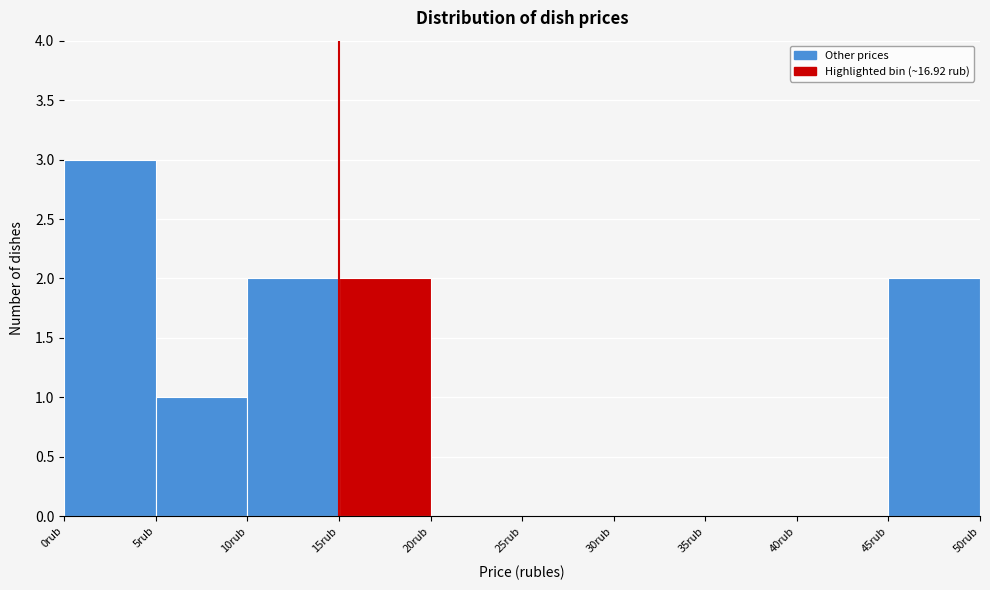

How tall is the bar that spans 45 to 50 on the x-axis? The values are not printed on the chart, so give them approximately, as read against the axis.

2